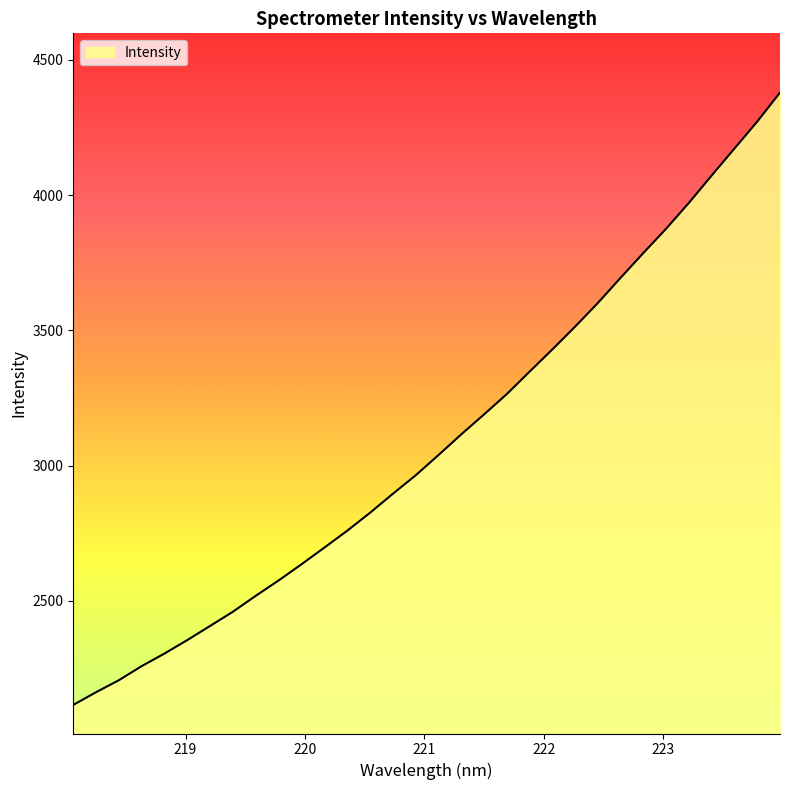

What is the minimum value shown in the chart?

2115.9